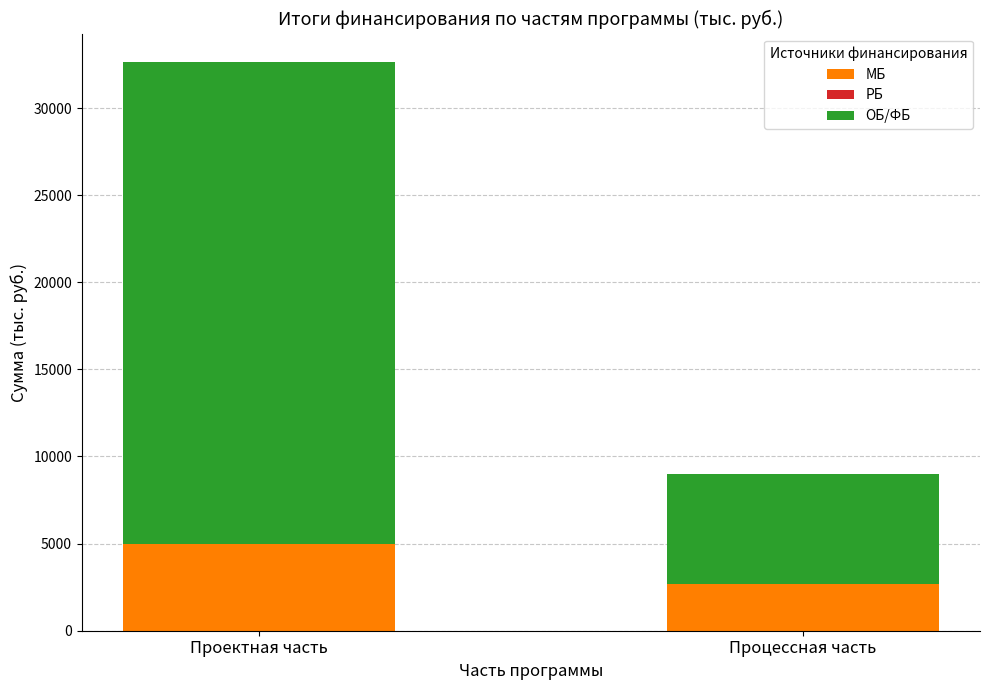

True or false: МБ has a value of 2685.2 at Процессная часть.

True